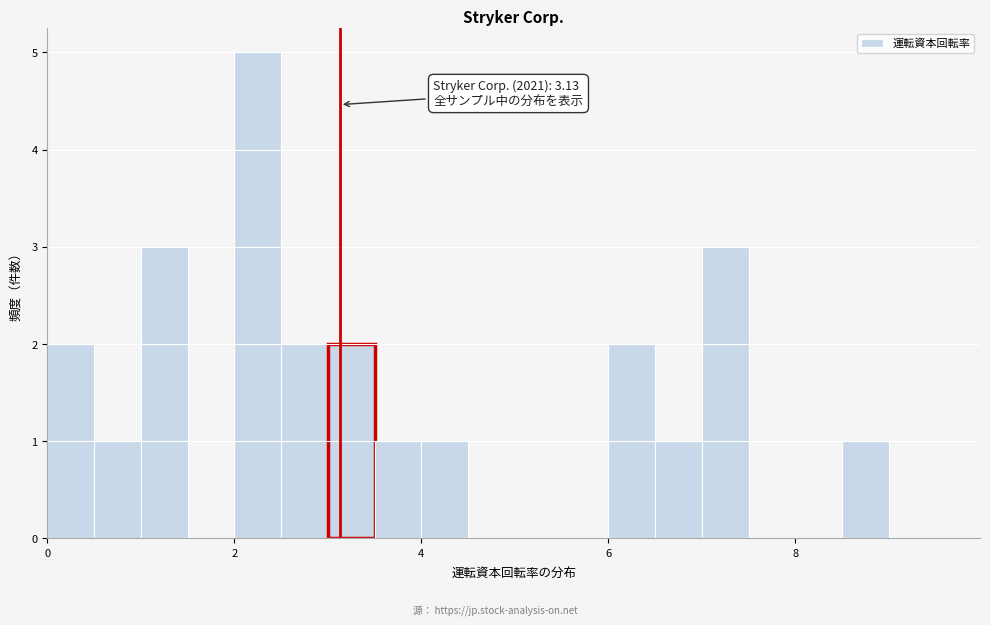

Read against the x-axis, roughly where is the centre of the tallest bar?

2.2